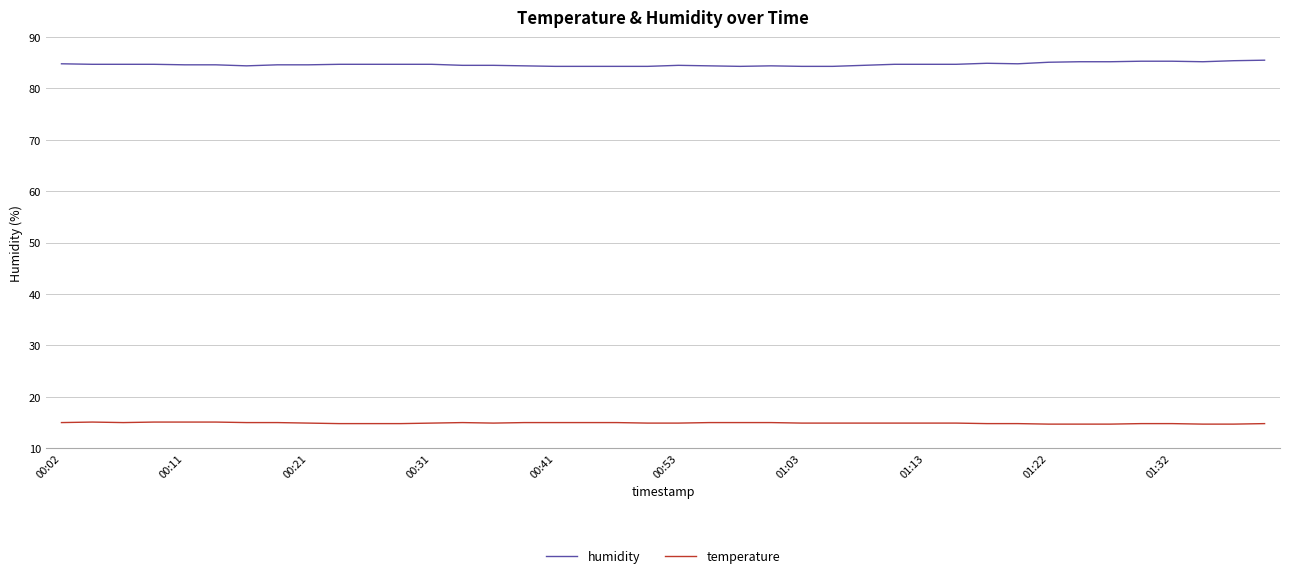

What is the maximum value shown in the chart?

85.5